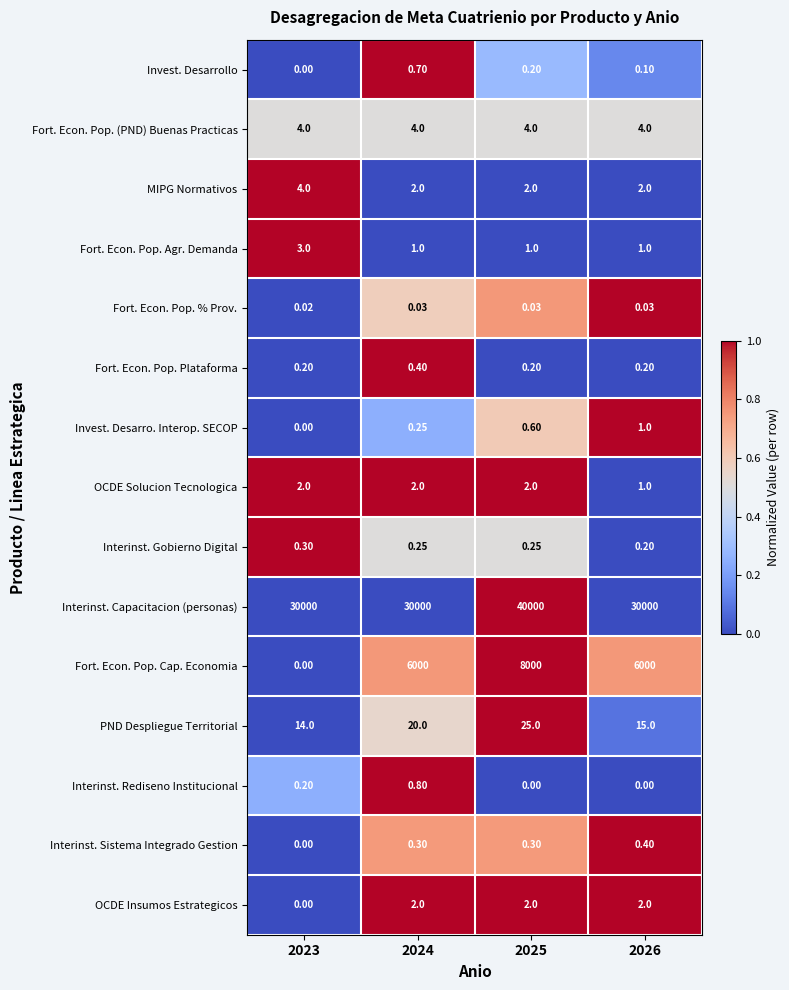

Which series changed the most between 2025 and 2026?

Interinst. Capacitacion (personas)